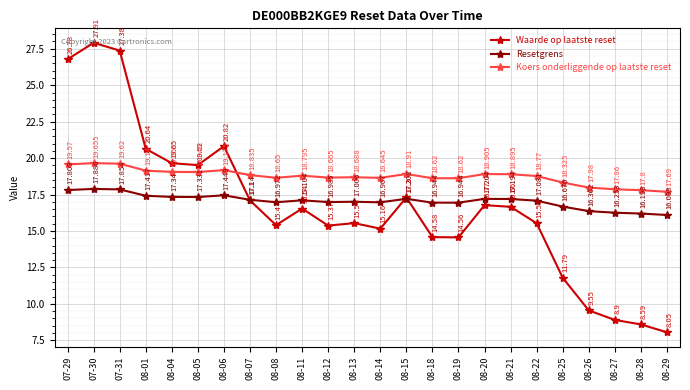

How many categories are shown in the chart?

24